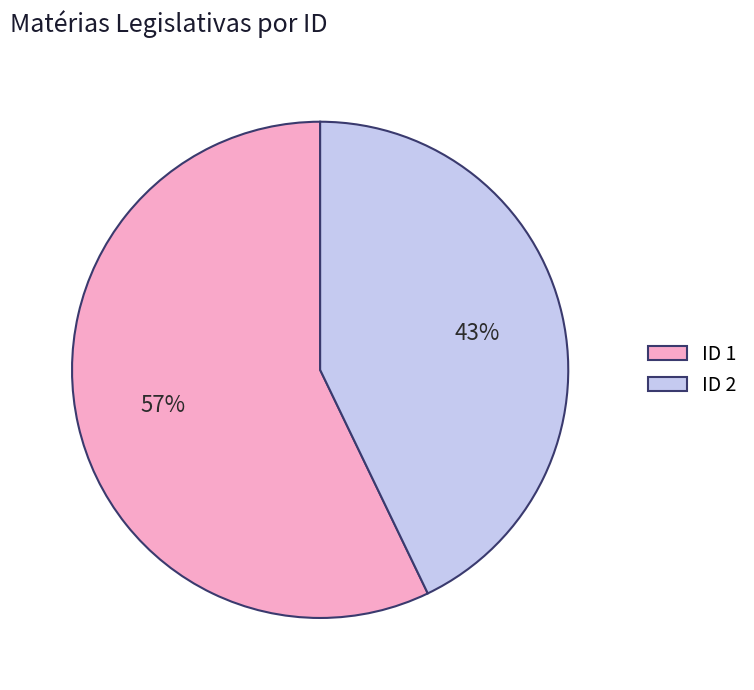

Rank the categories by value from lowest to highest.

ID 2, ID 1